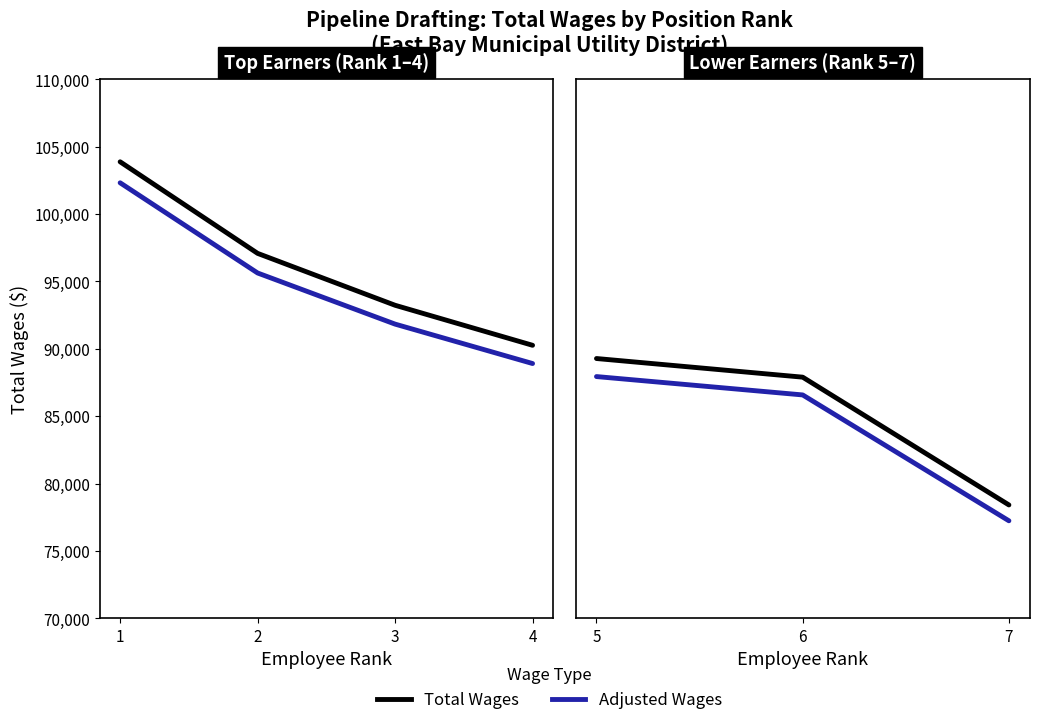

At which category is the sum across all series the highest?

1